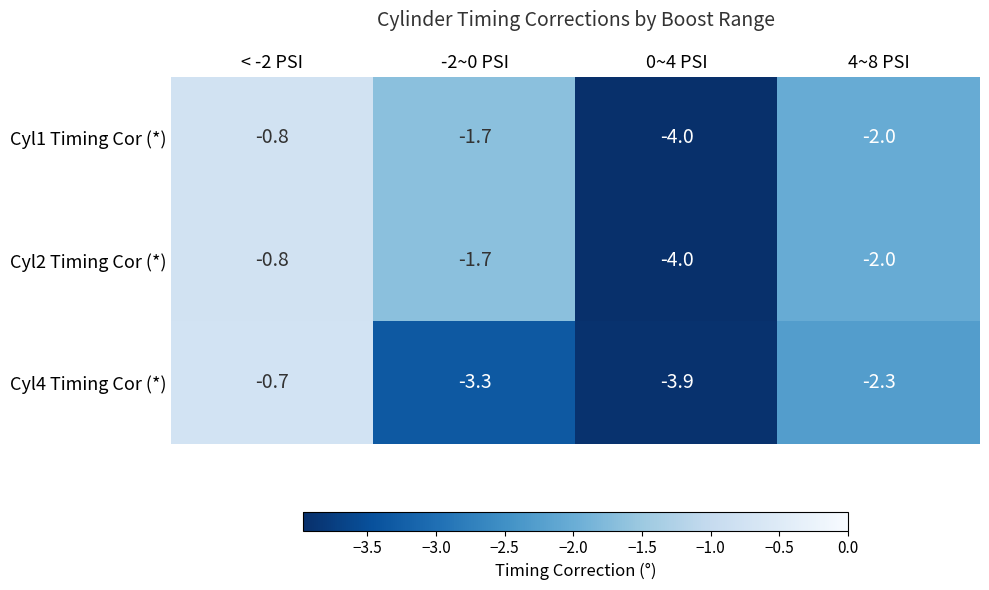

True or false: Cyl4 Timing Cor (*) has a value of -3.3 at -2~0 PSI.

True